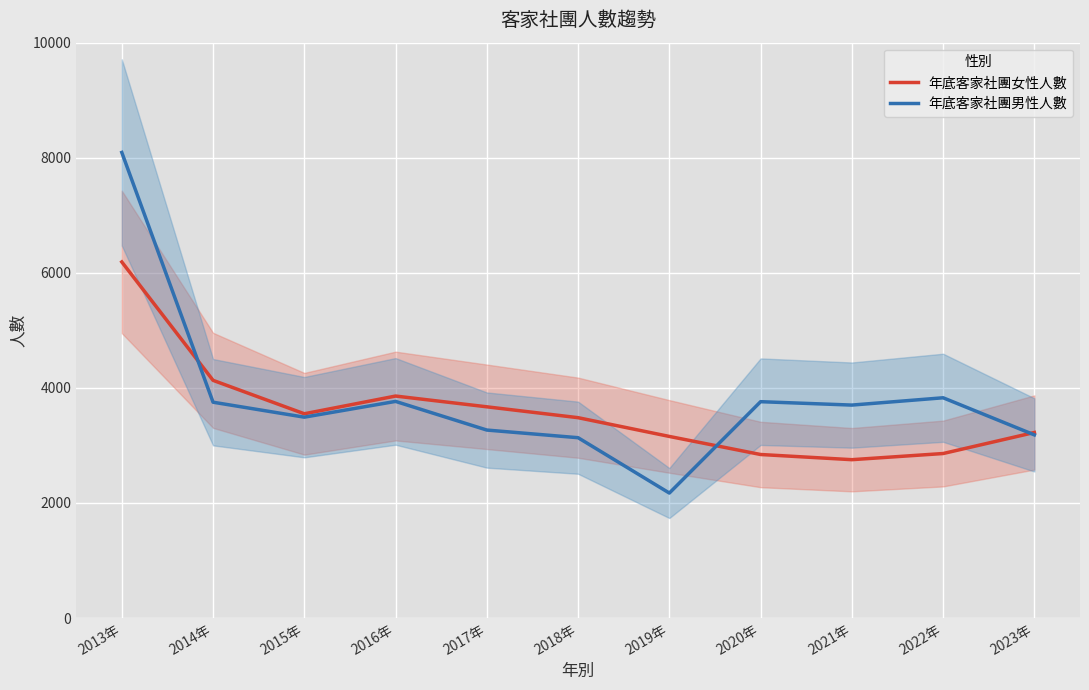

How many interior local peaks does the 年底客家社團男性人數 series have?

3